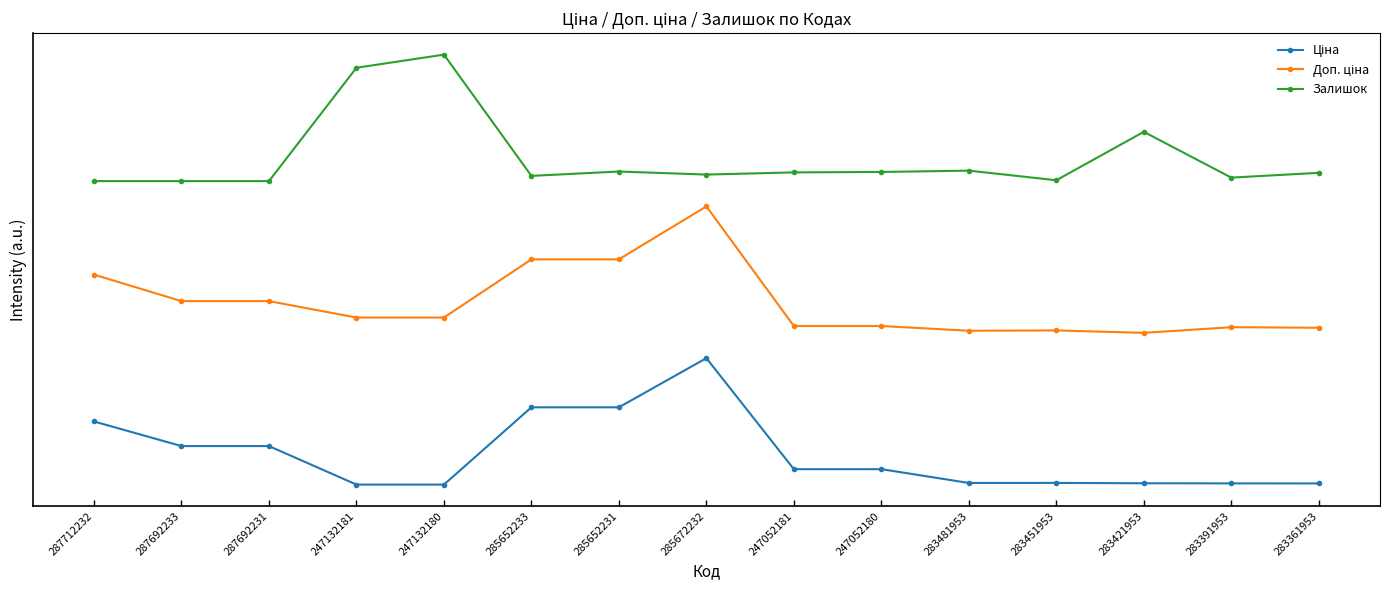

At how many categories does at least one series exceed 2?

15